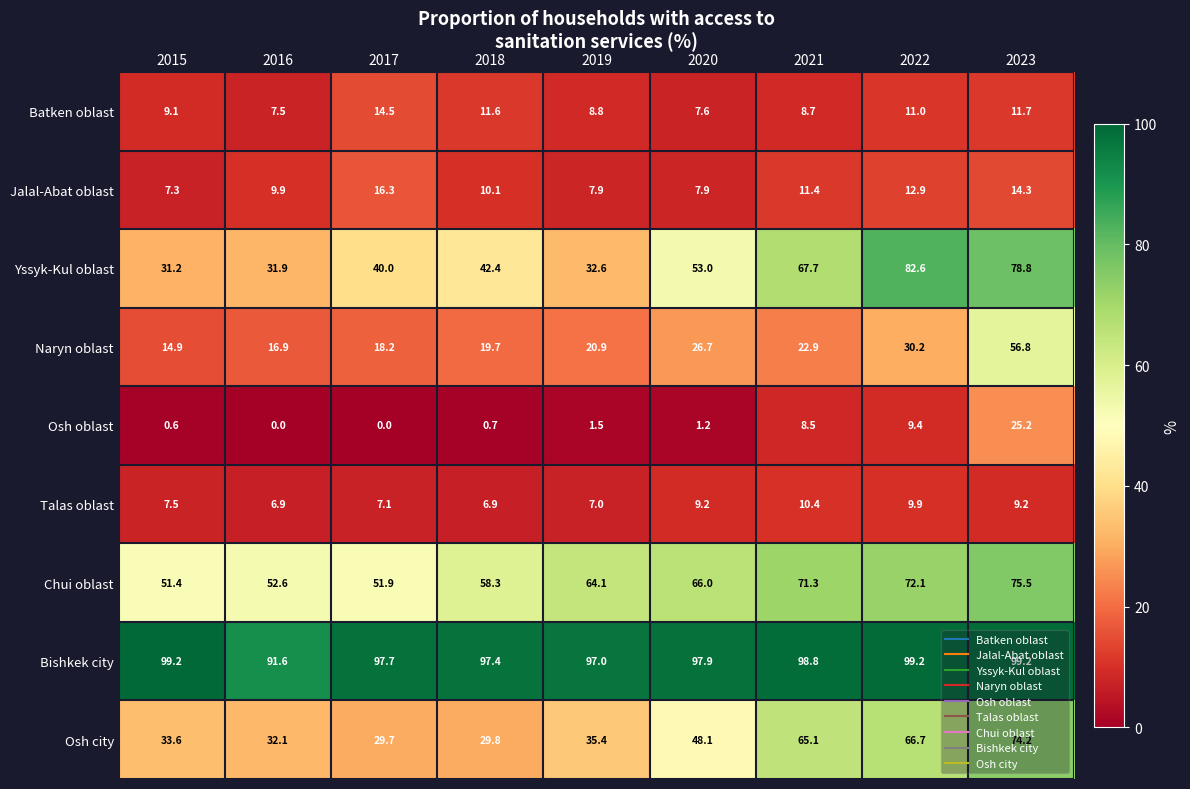

What is the difference between the Osh city values at 2016 and 2020?

16.0